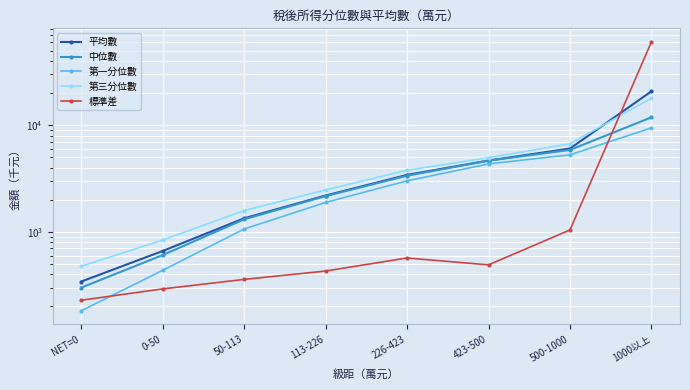

What are all the series names shown in the legend?

平均數, 中位數, 第一分位數, 第三分位數, 標準差